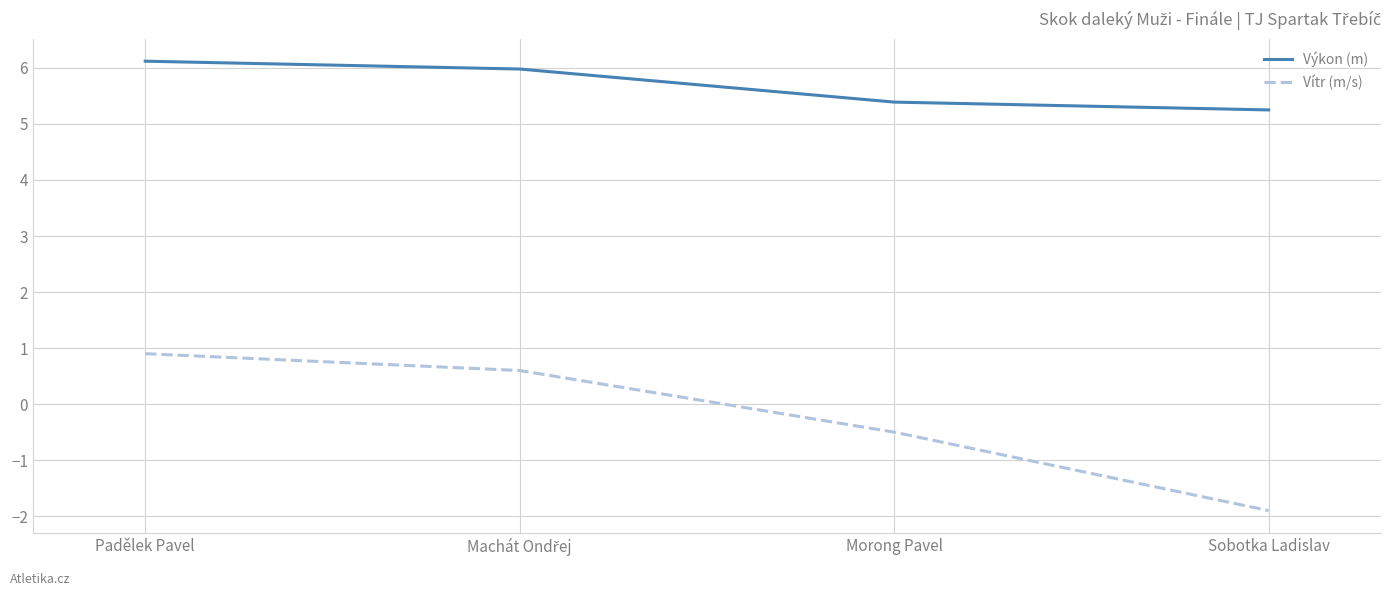

Which series has the widest spread of values?

Vítr (m/s)